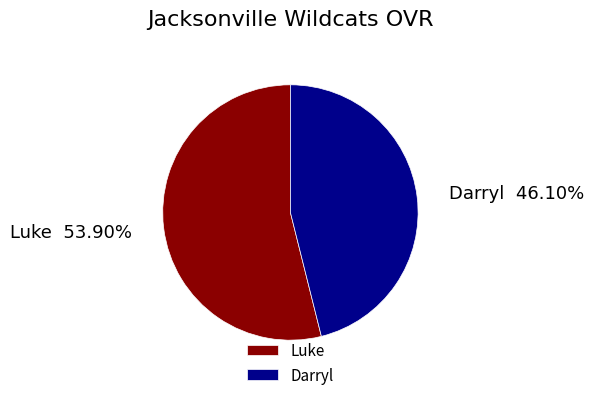

Between Darryl and Luke, which is larger?

Luke